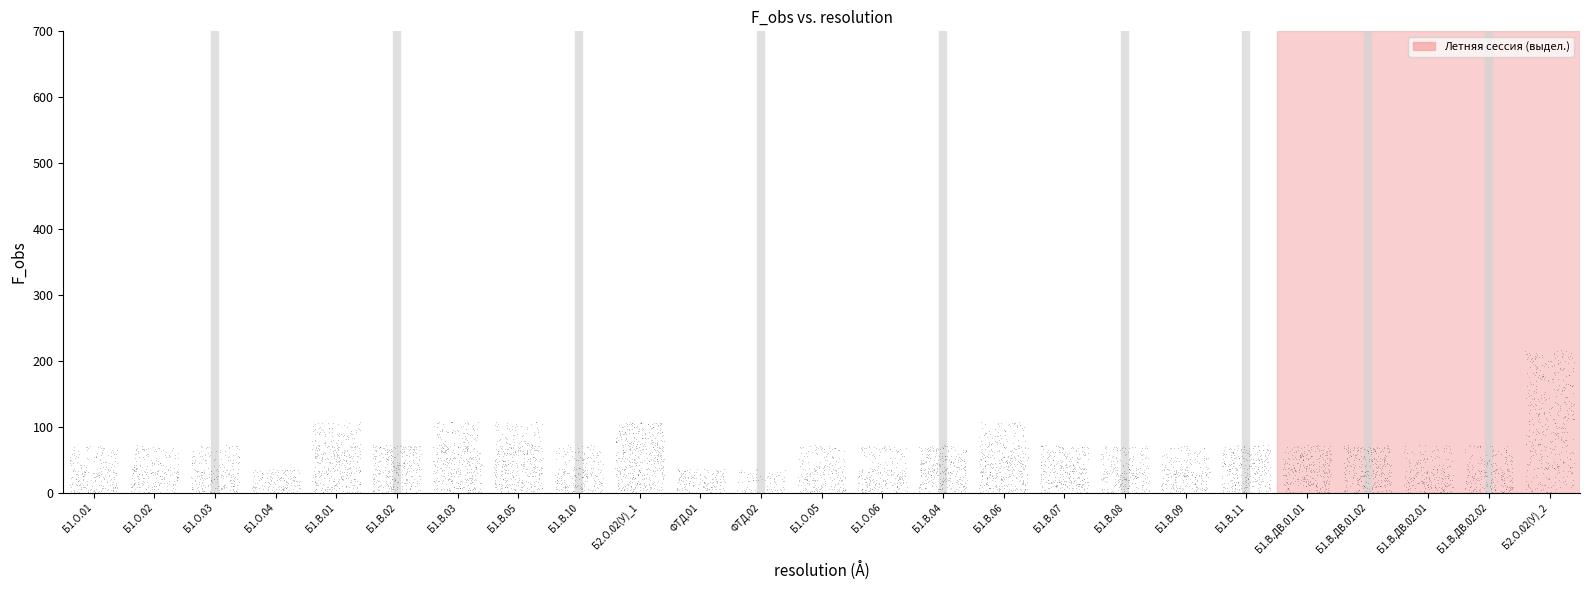

What is the range of Y values (max minus min)?

107.9